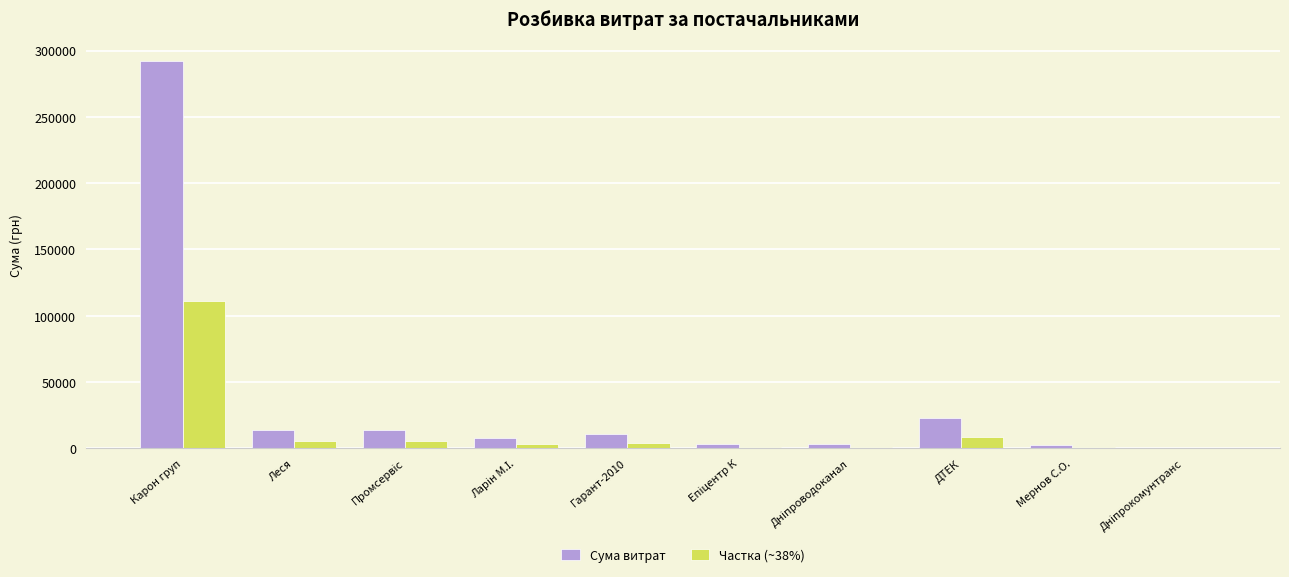

At which category is the sum across all series the highest?

Карон груп